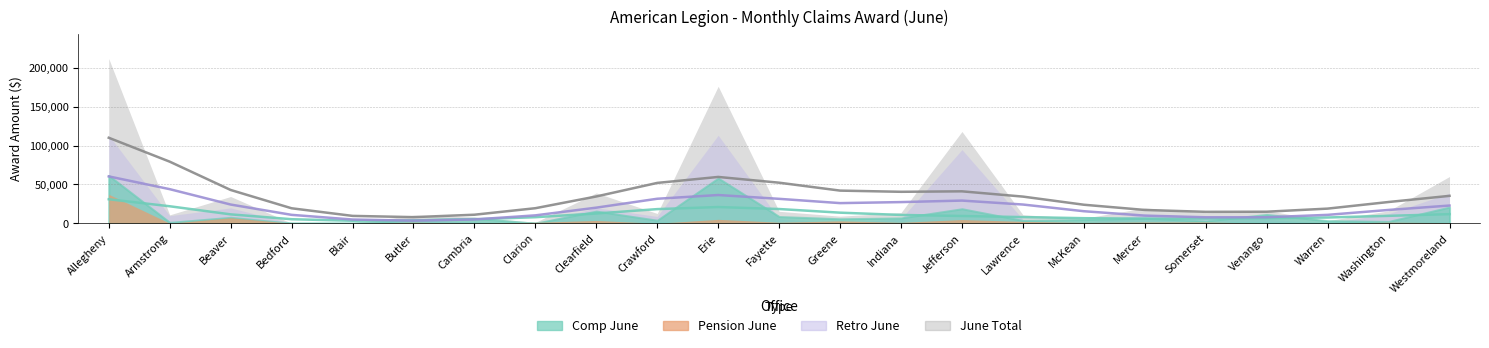

True or false: Pension June and Retro June cross at least once.

True